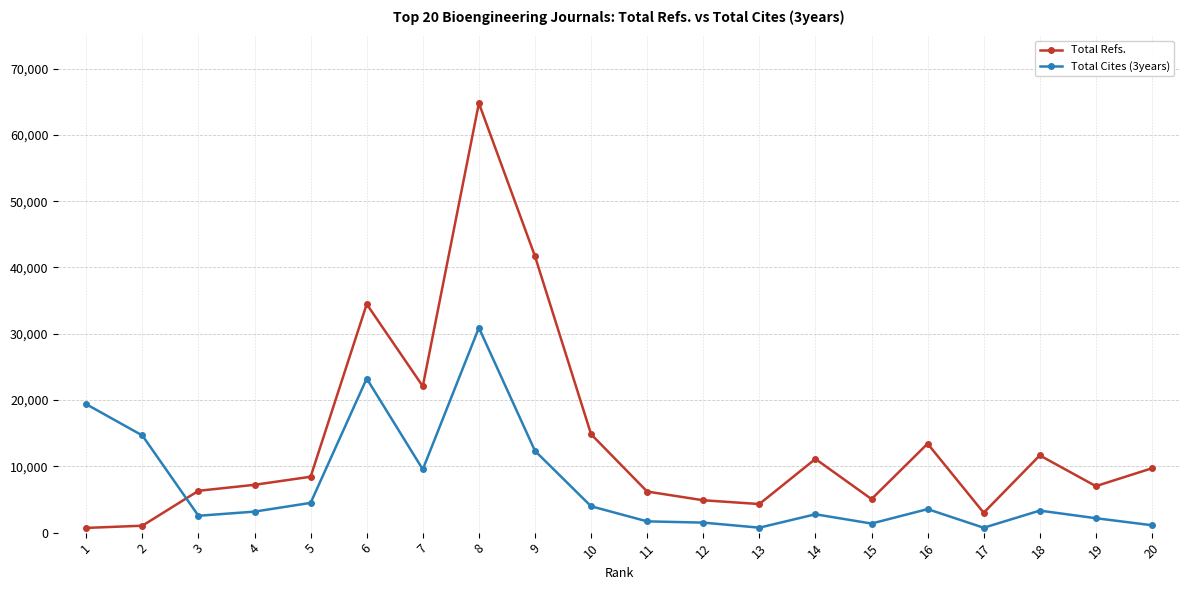

What is the average value of the Total Cites (3years) series?

7162